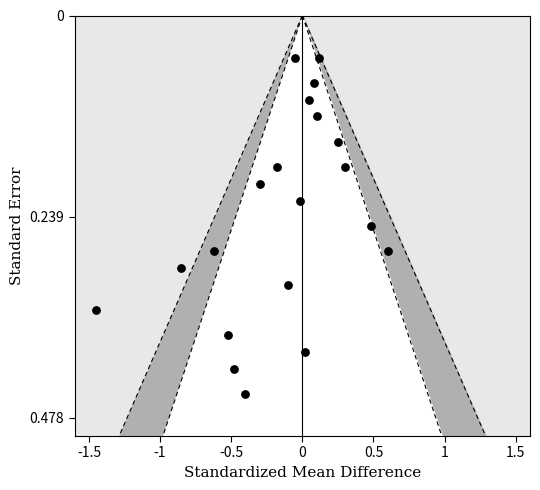

What is the range of X values (max minus min)?

2.0